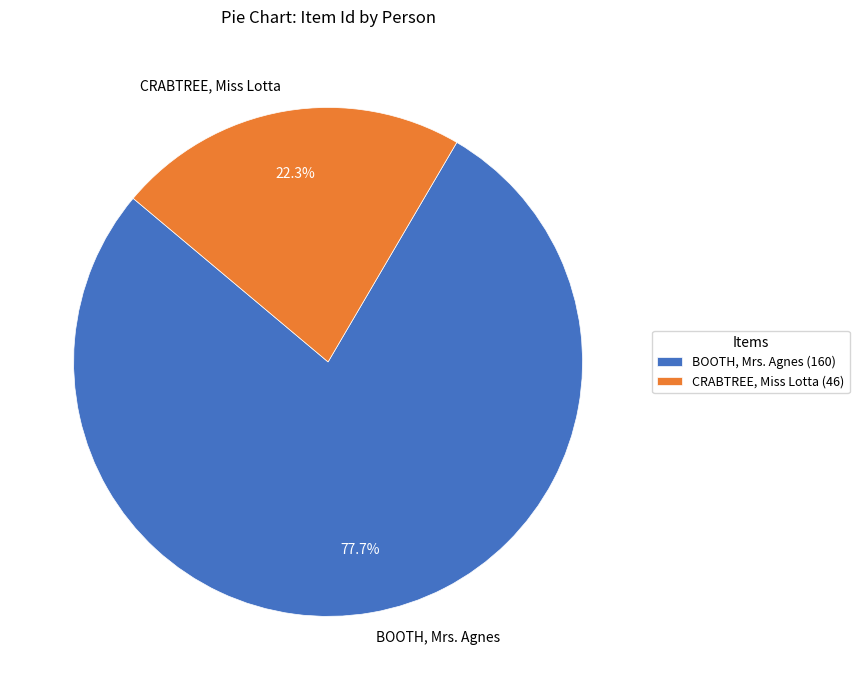

What is the smallest slice in the pie chart?

CRABTREE, Miss Lotta